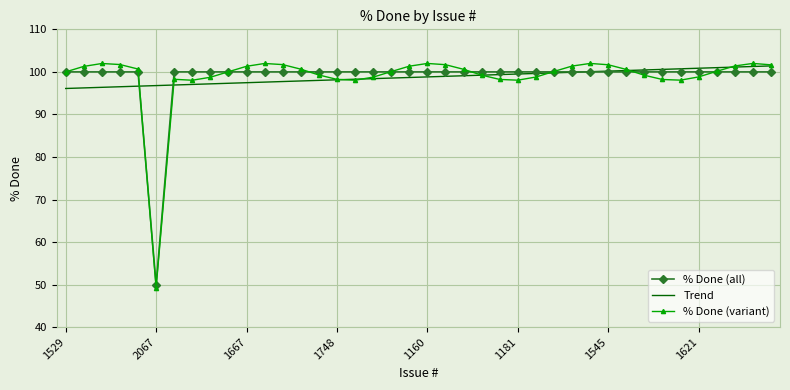

Which series has the widest spread of values?

% Done (variant)